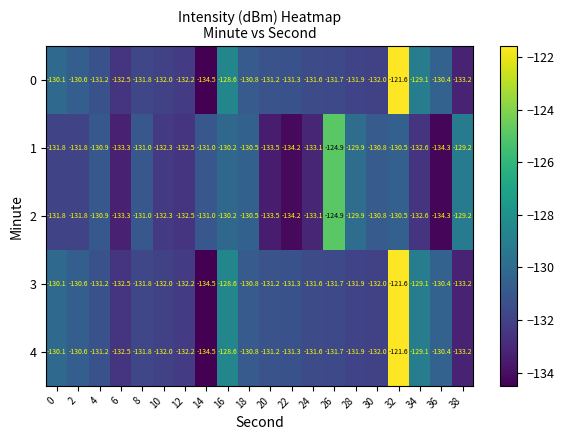

Read the 0 value at 32.

-121.6